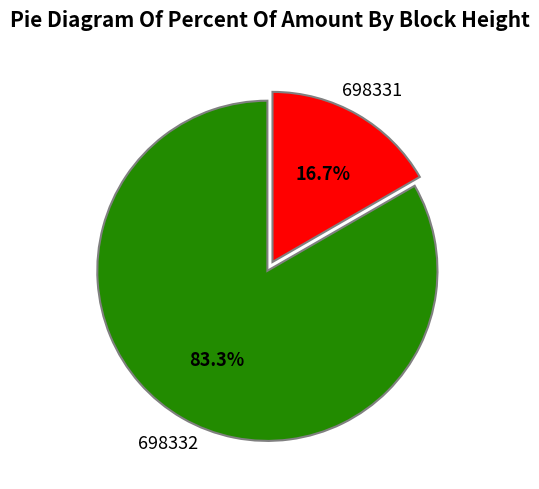

Is there any slice that represents more than half of the pie?

Yes